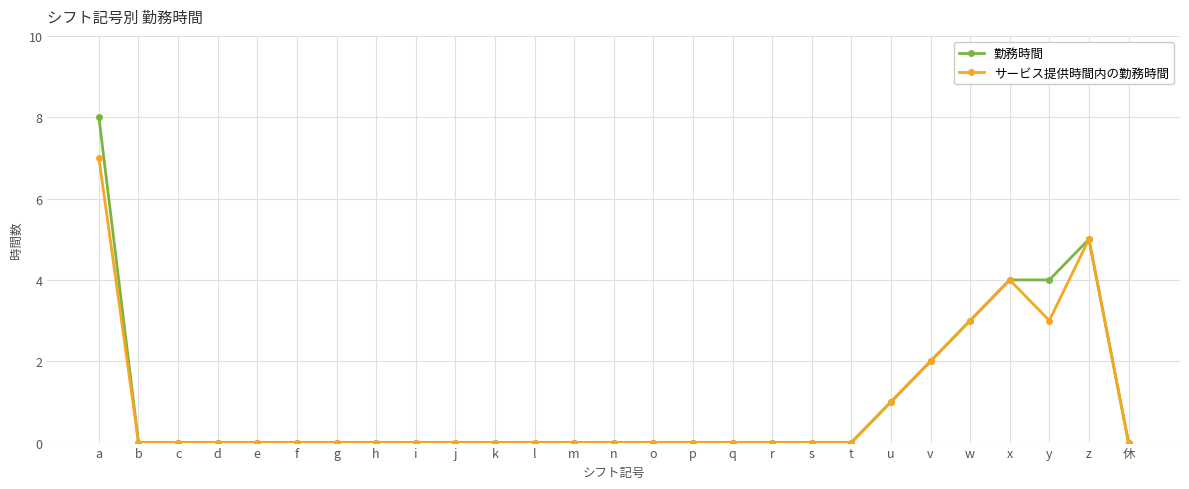

Does the chart have visible grid lines?

Yes